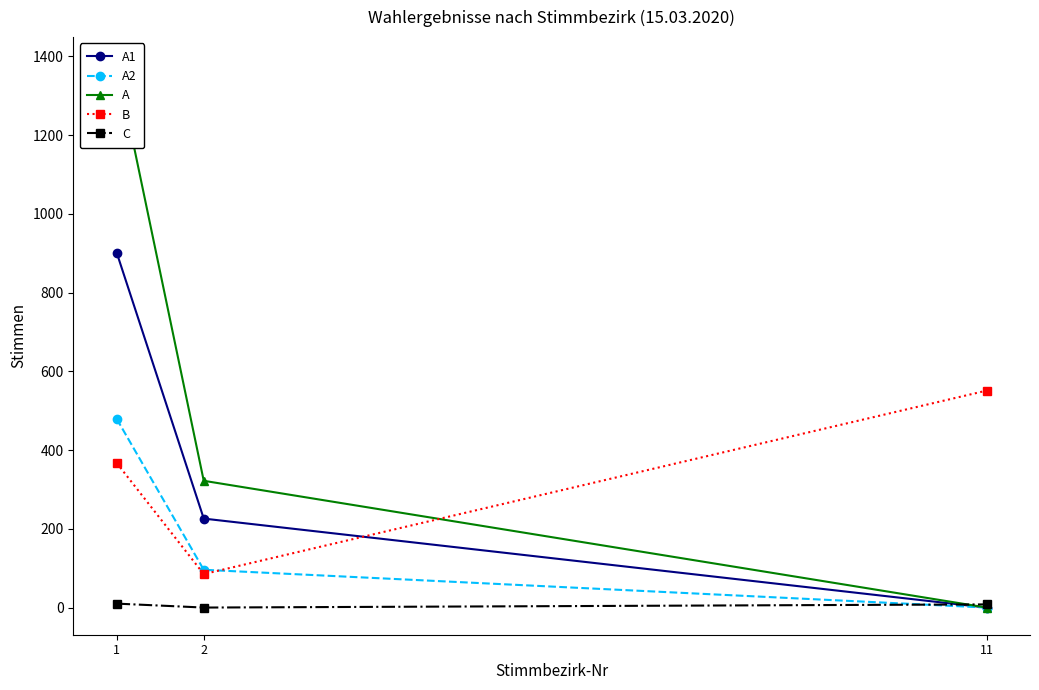

Reading left to right, what are all the values shown in this chart?

A1: 901	226	0
A2: 479	96	0
A: 1380	322	0
B: 367	85	551
C: 10	0	8